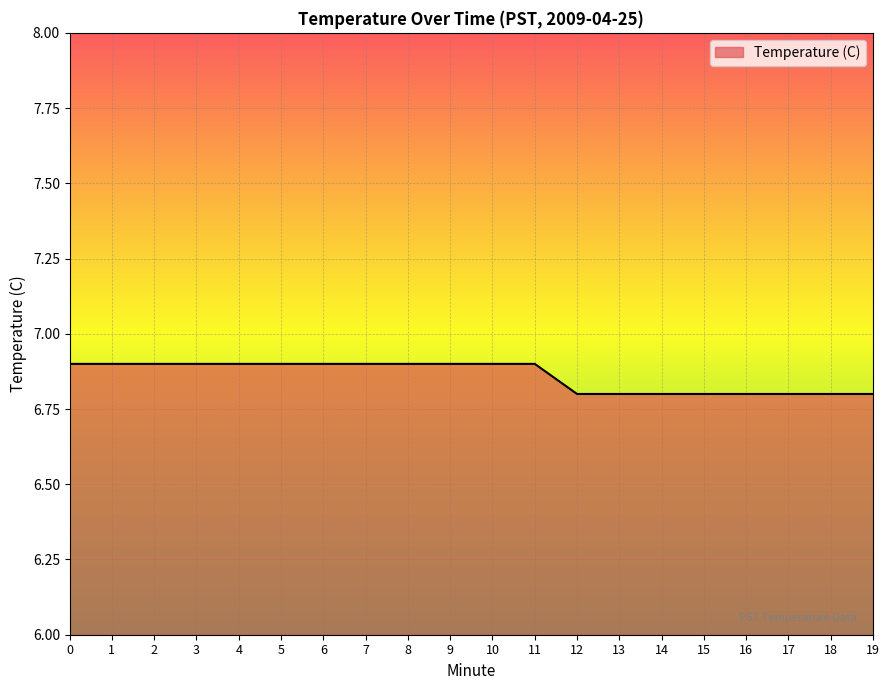

Reading right to left, transcribe all the data shown in this chart.

19=6.8	18=6.8	17=6.8	16=6.8	15=6.8	14=6.8	13=6.8	12=6.8	11=6.9	10=6.9	9=6.9	8=6.9	7=6.9	6=6.9	5=6.9	4=6.9	3=6.9	2=6.9	1=6.9	0=6.9